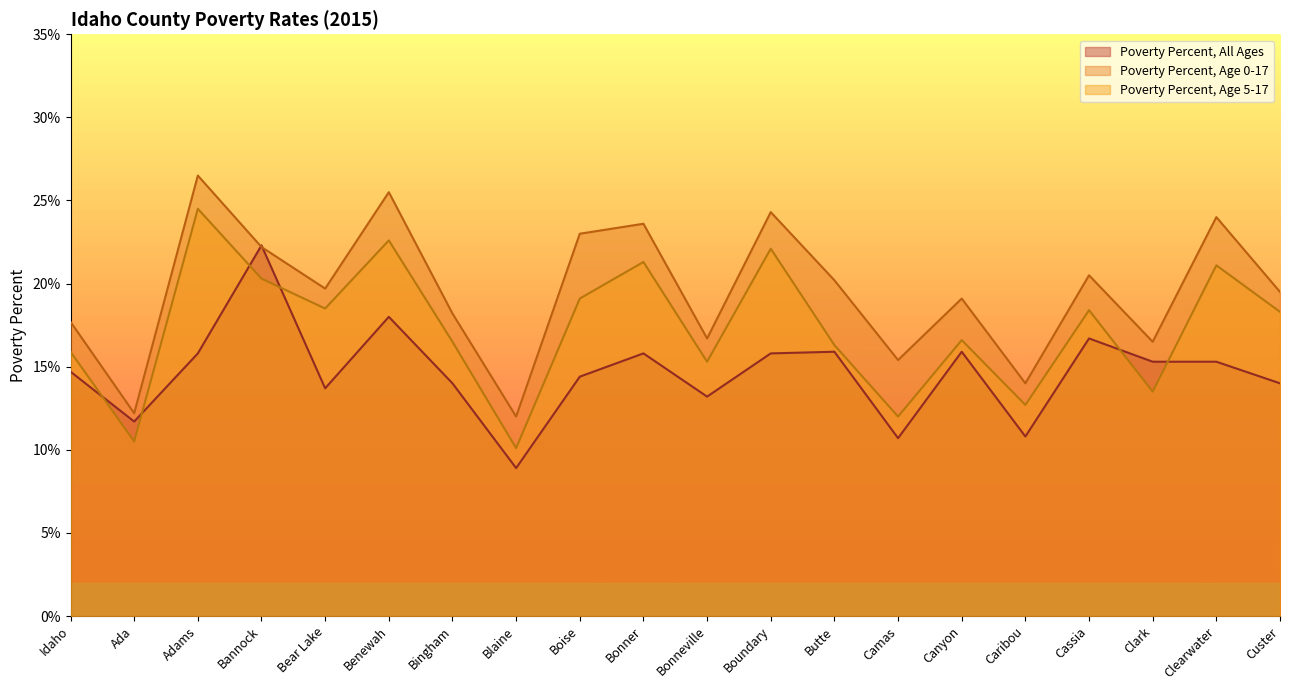

True or false: Poverty Percent, All Ages has more than 2 interior local peaks.

True